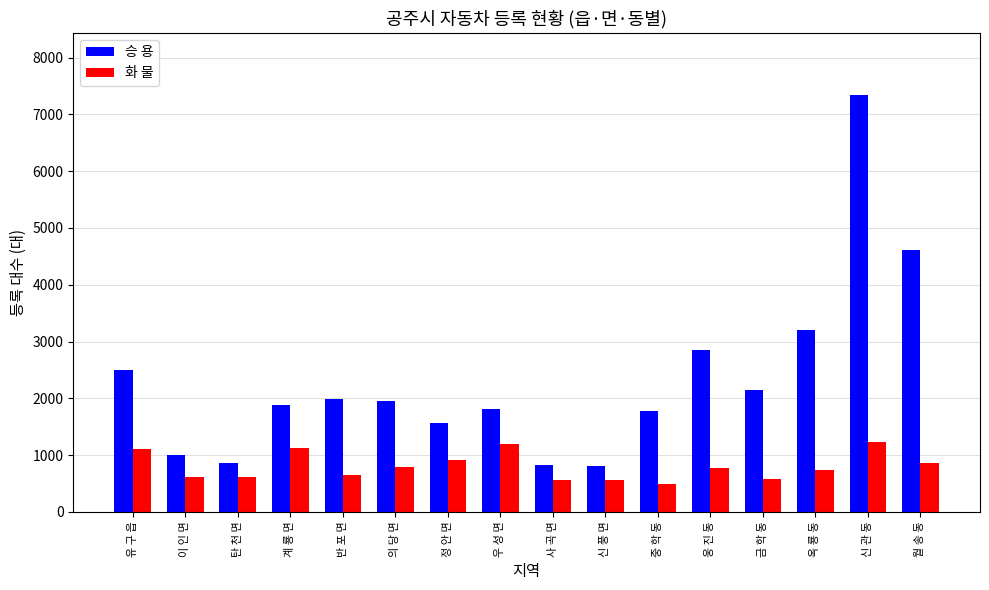

What is the lowest value of the 승 용 series?

818